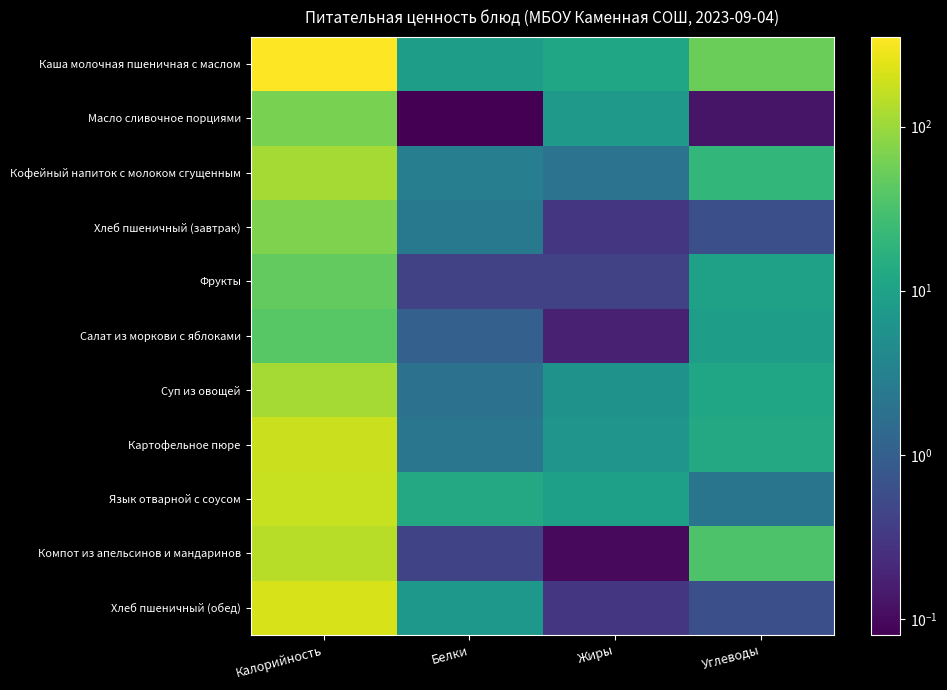

Reading left to right, extract all data points from this chart.

Каша молочная пшеничная с маслом: Калорийность=352.0	Белки=8.7	Жиры=11.1	Углеводы=54.3
Масло сливочное порциями: Калорийность=66.0	Белки=0.1	Жиры=7.2	Углеводы=0.1
Кофейный напиток с молоком сгущенным: Калорийность=113.4	Белки=2.9	Жиры=2.0	Углеводы=20.9
Хлеб пшеничный (завтрак): Калорийность=70.1	Белки=2.4	Жиры=0.3	Углеводы=0.6
Фрукты: Калорийность=47.0	Белки=0.4	Жиры=0.4	Углеводы=9.8
Салат из моркови с яблоками: Калорийность=39.9	Белки=1.1	Жиры=0.2	Углеводы=8.5
Суп из овощей: Калорийность=114.3	Белки=1.9	Жиры=6.0	Углеводы=11.0
Картофельное пюре: Калорийность=181.5	Белки=2.2	Жиры=6.4	Углеводы=12.6
Язык отварной с соусом: Калорийность=176.2	Белки=12.6	Жиры=9.1	Углеводы=2.1
Компот из апельсинов и мандаринов: Калорийность=141.2	Белки=0.4	Жиры=0.1	Углеводы=34.0
Хлеб пшеничный (обед): Калорийность=210.4	Белки=7.1	Жиры=0.3	Углеводы=0.6